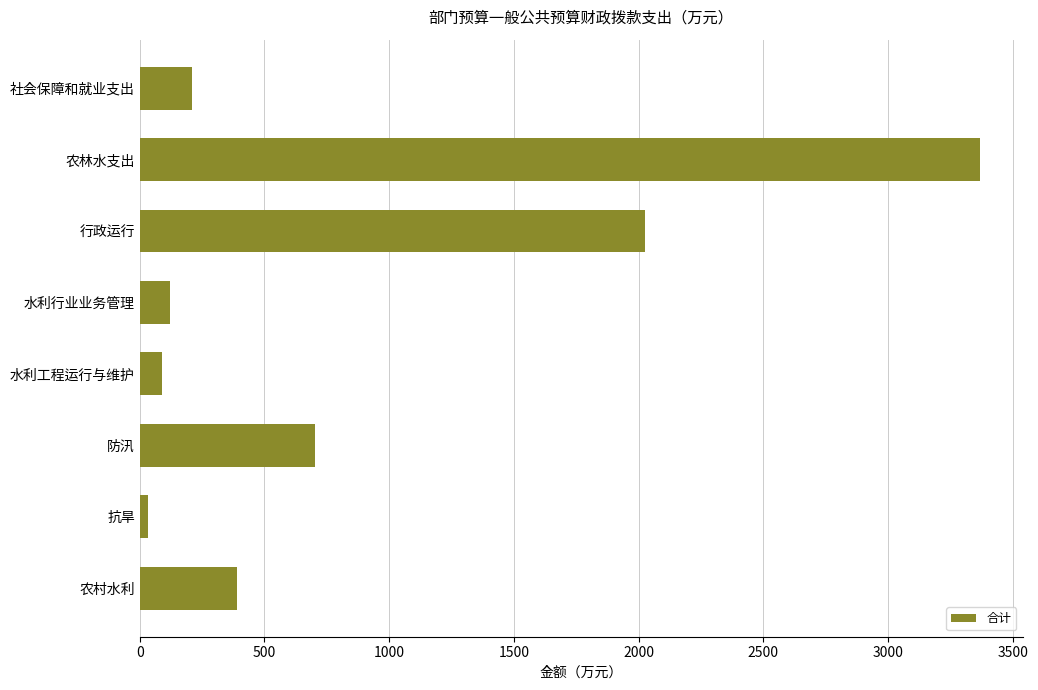

How many series are shown in this chart?

1